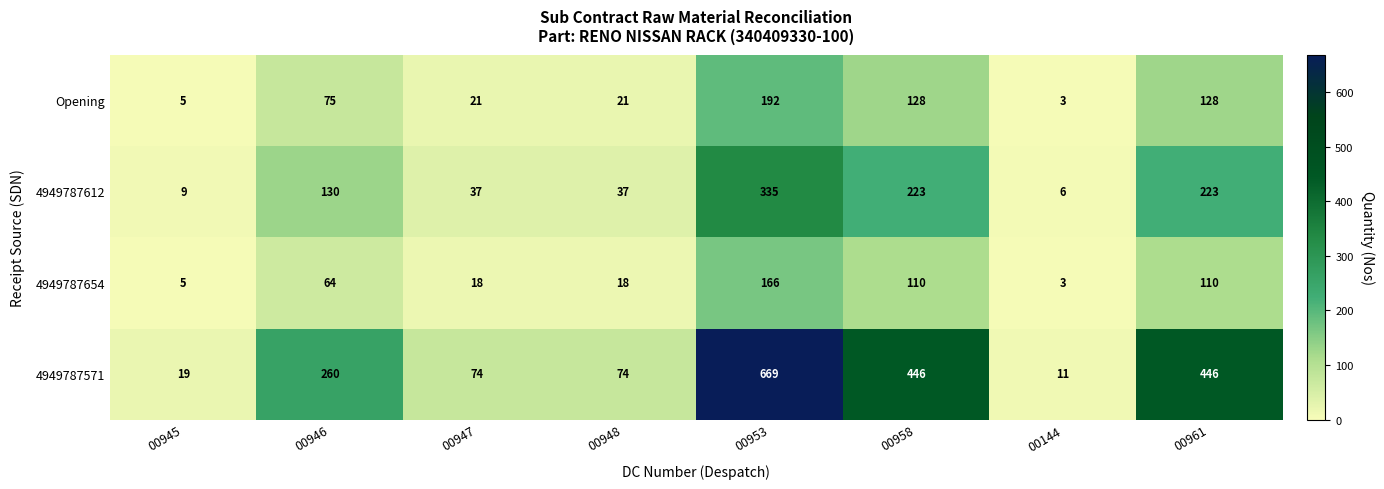

List the series in order of their peak value, lowest first.

4949787654, Opening, 4949787612, 4949787571